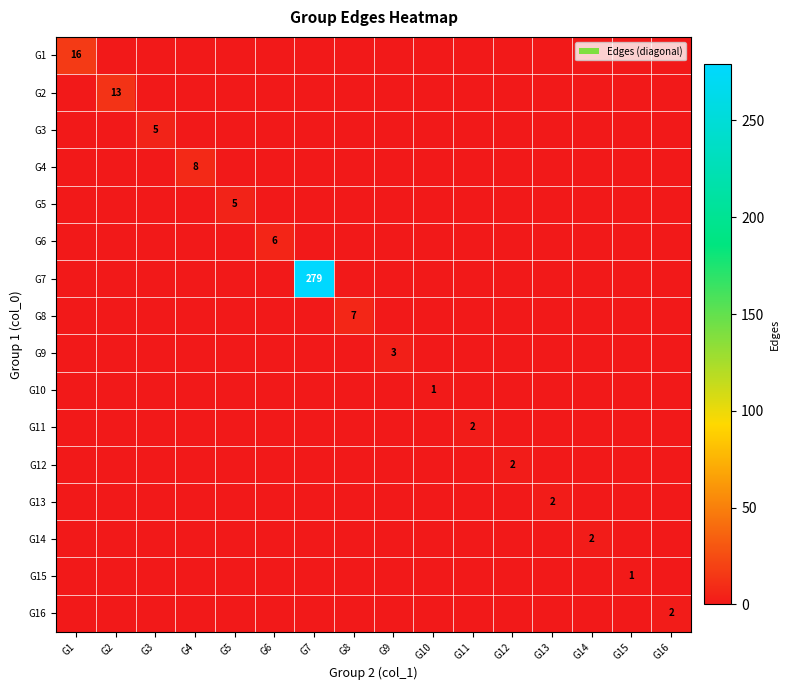

What is the total value across all series at G5?

5